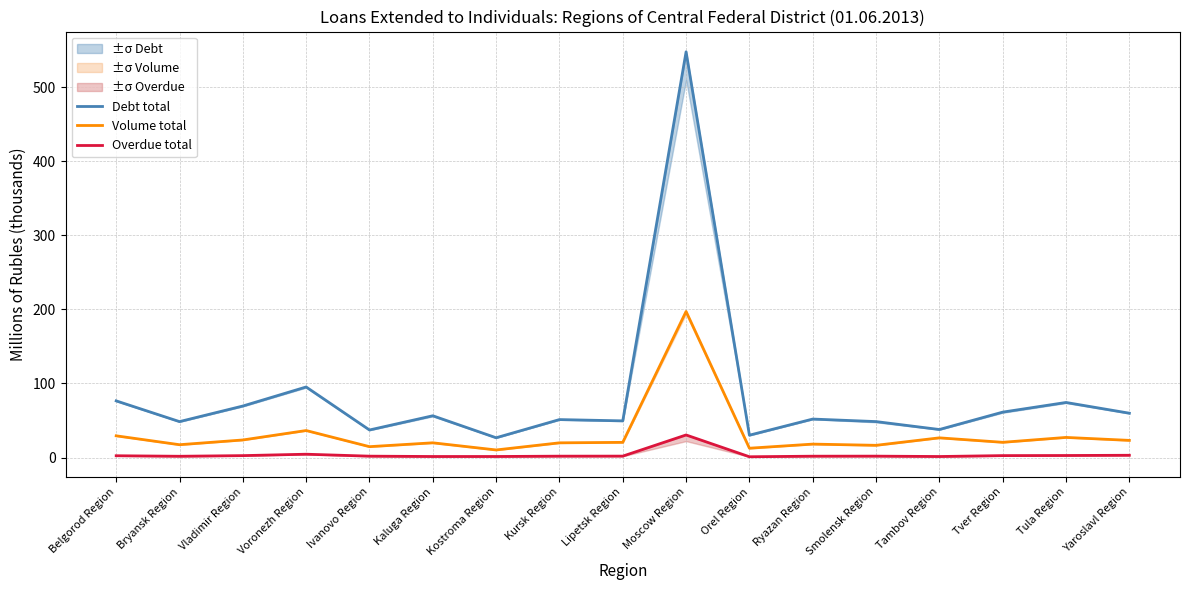

What is the sum of the Volume total values at Tver Region and Yaroslavl Region?

43.8